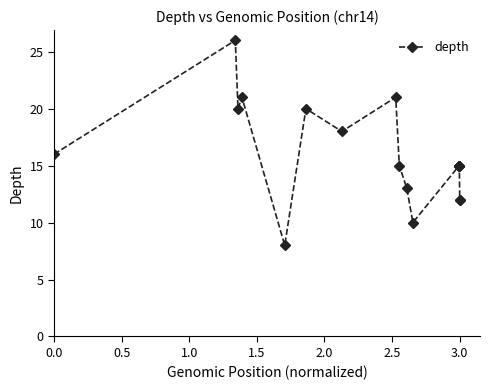

How many lines are shown in the chart?

1